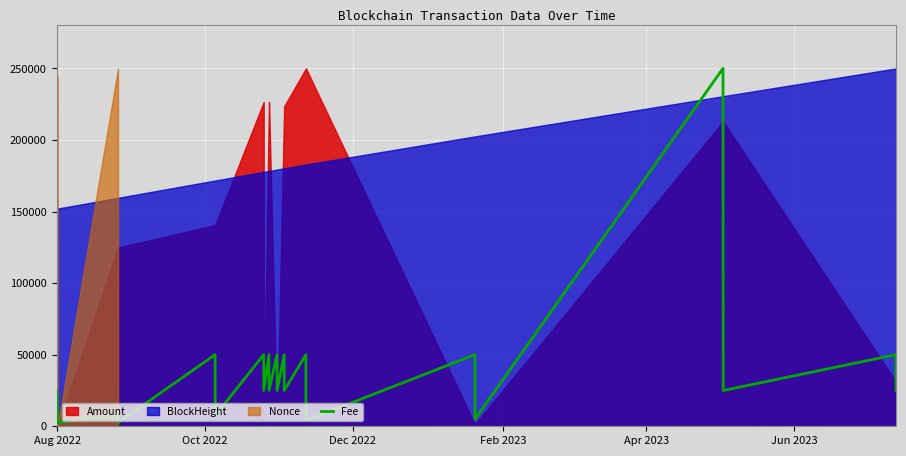

How many interior local valleys (lower than both neighbors) does the data have?

10